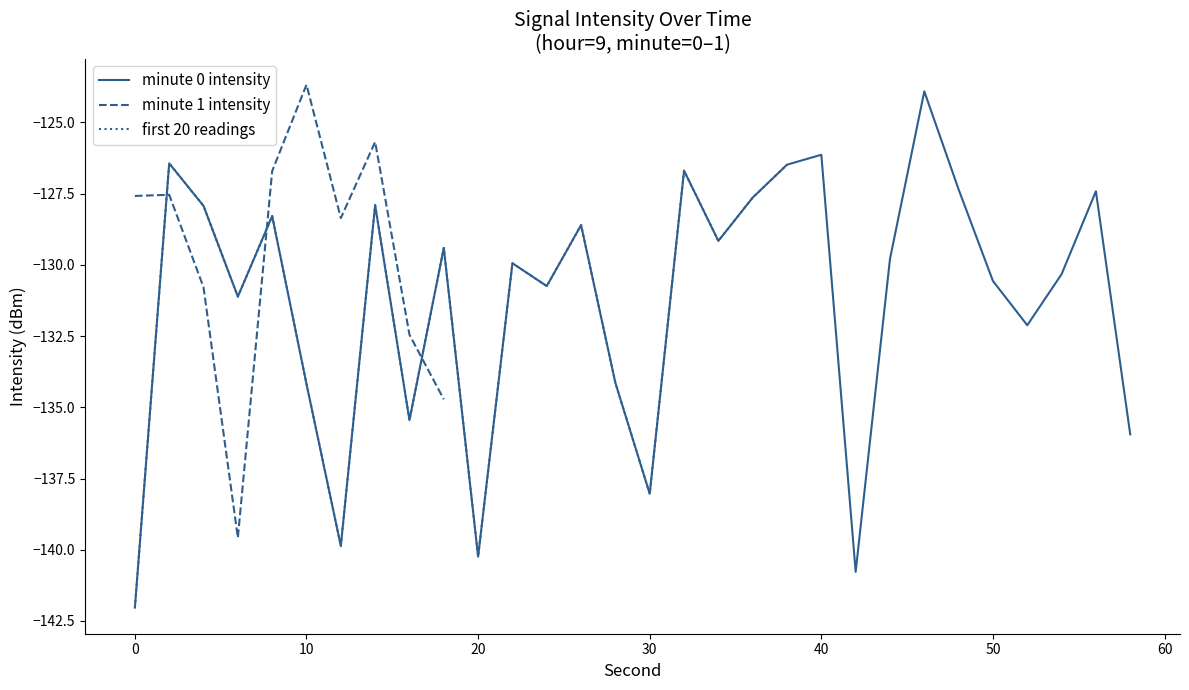

True or false: Min intensity (dBm) has a value of -139.6 at 6.

True